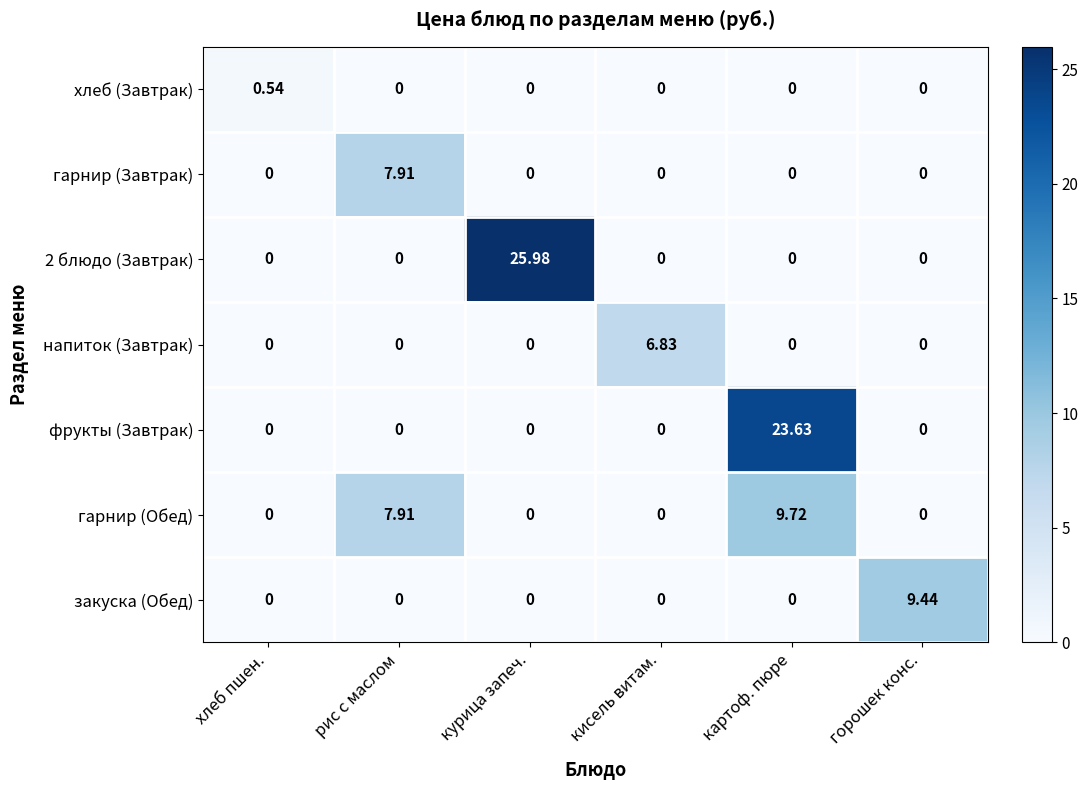

Count the number of data series in this chart.

7